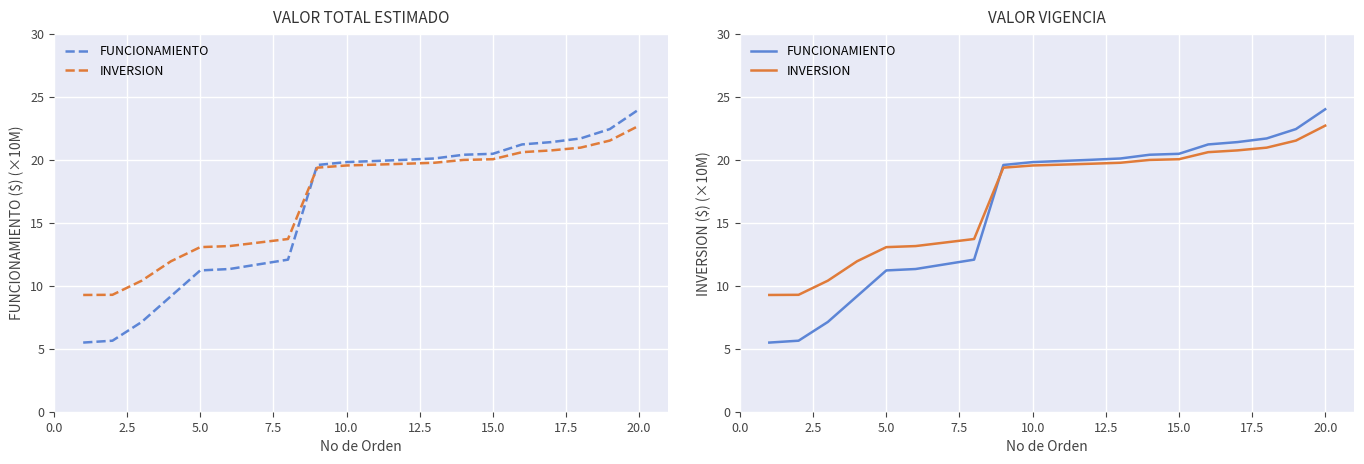

How many data points in FUNCIONAMIENTO are less than 19?

8